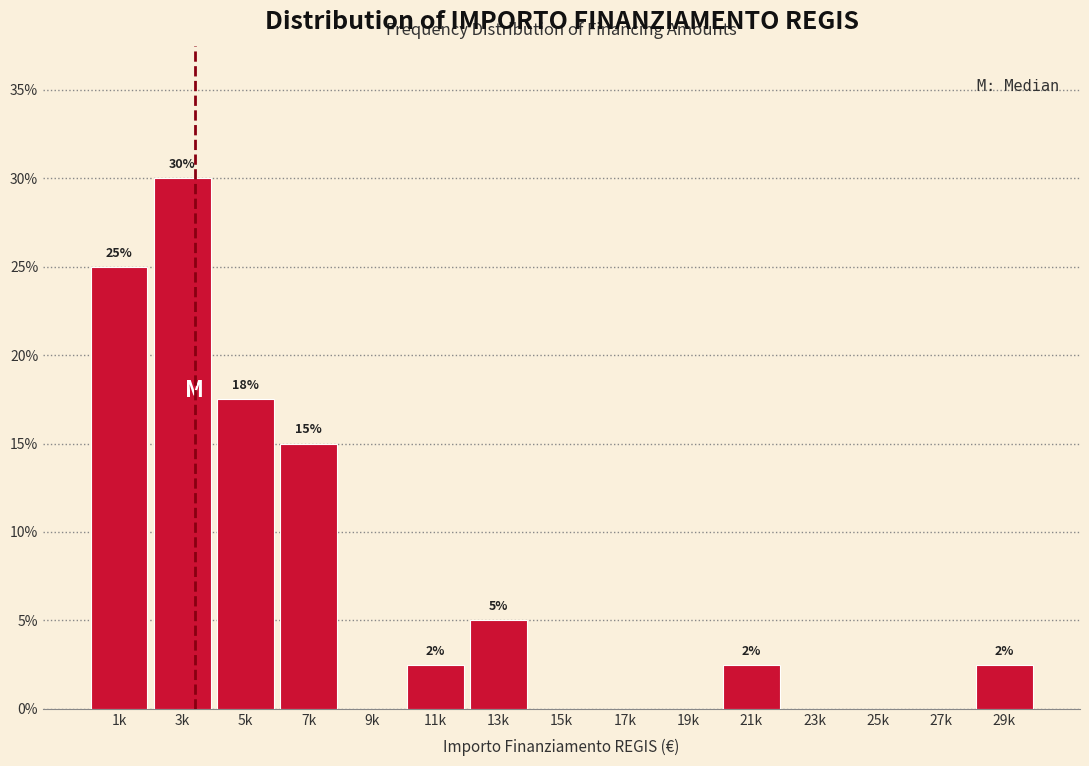

Which label corresponds to the largest value in the chart?

3k